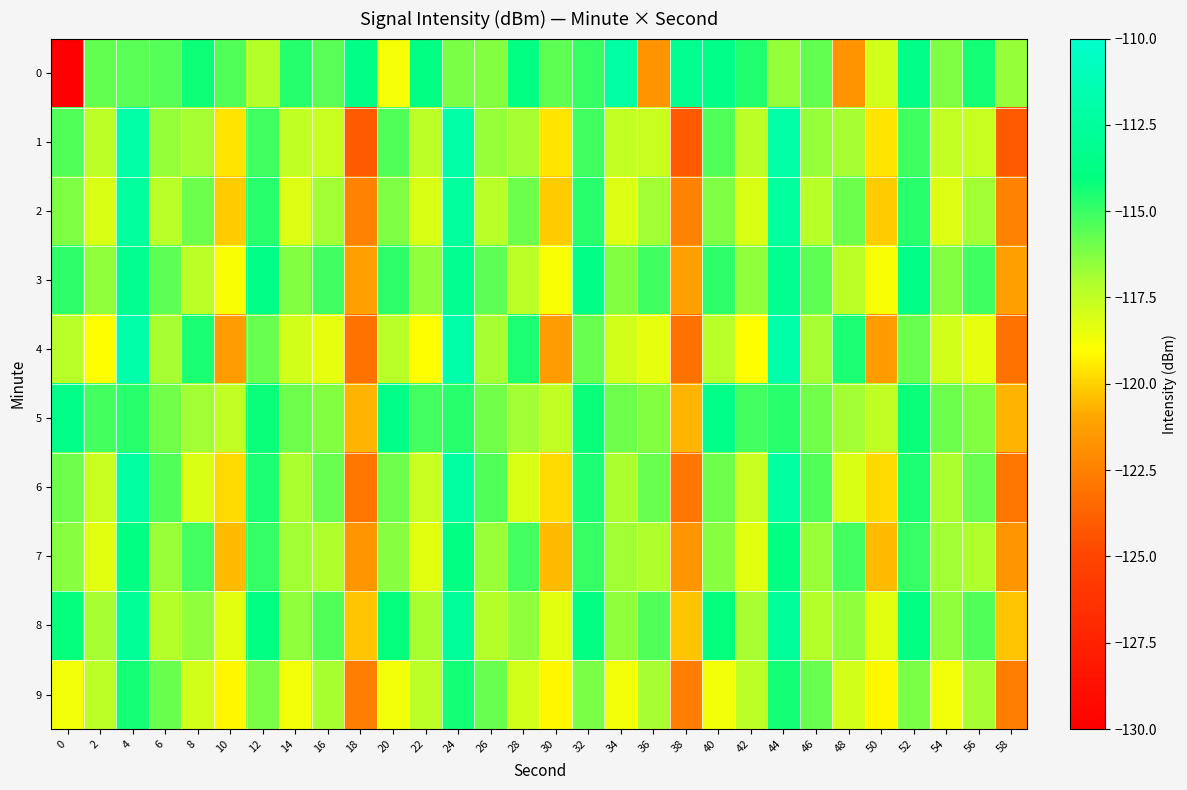

Which series has the largest total across all categories?

5